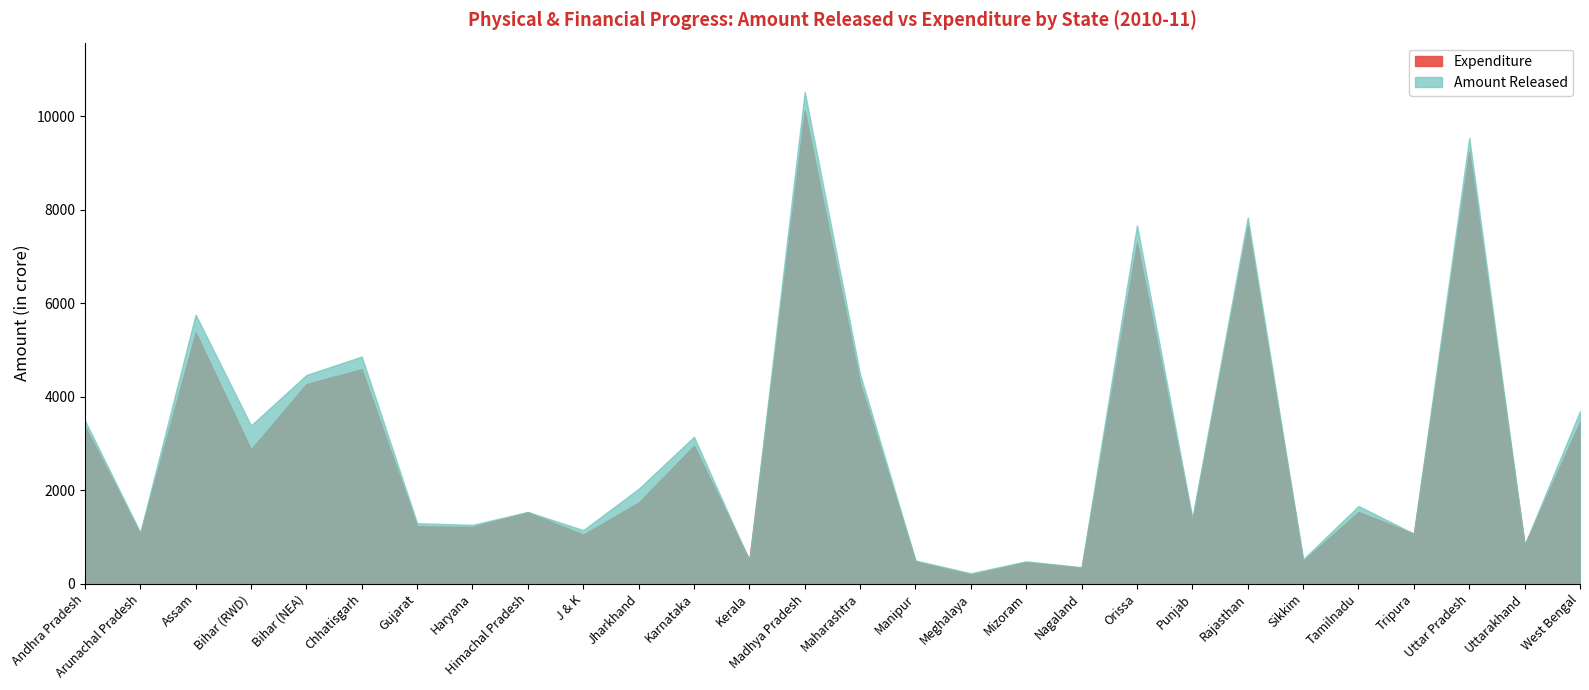

What position from the left is Punjab?

21